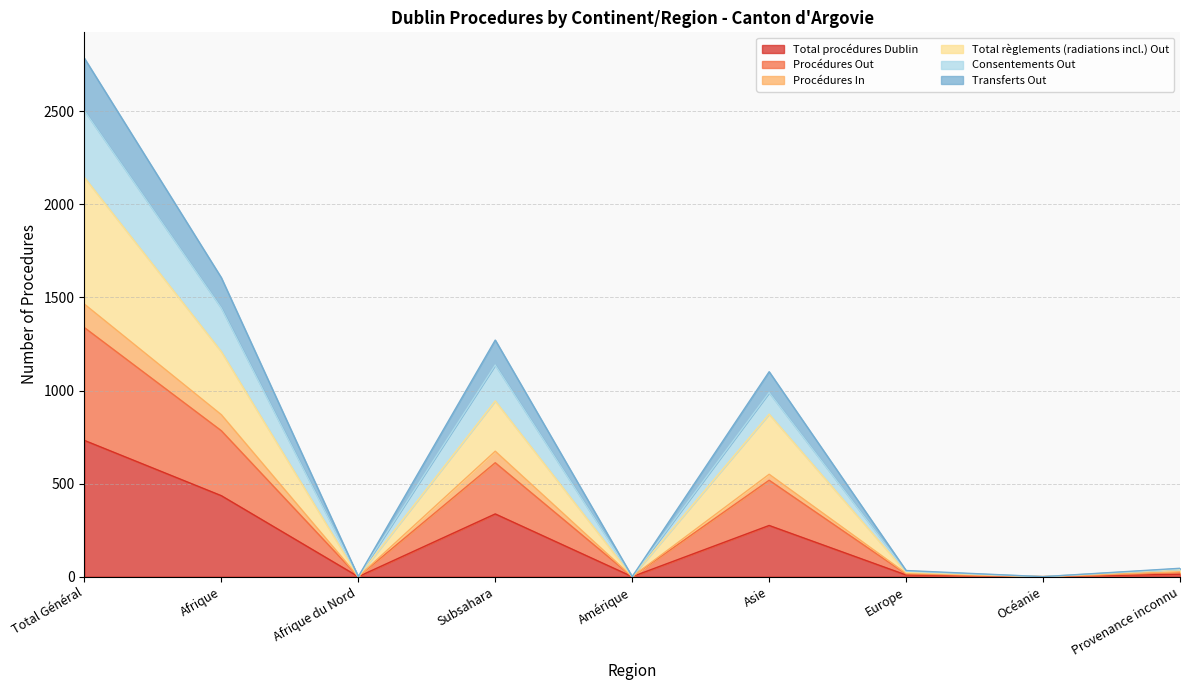

How many lines are shown in the chart?

6